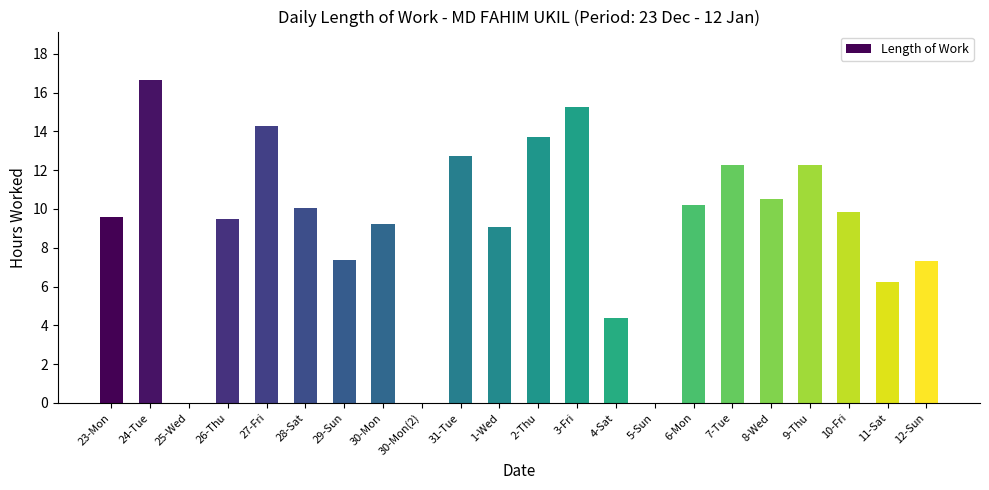

At which category does the chart reach its peak across all series?

24-Tue